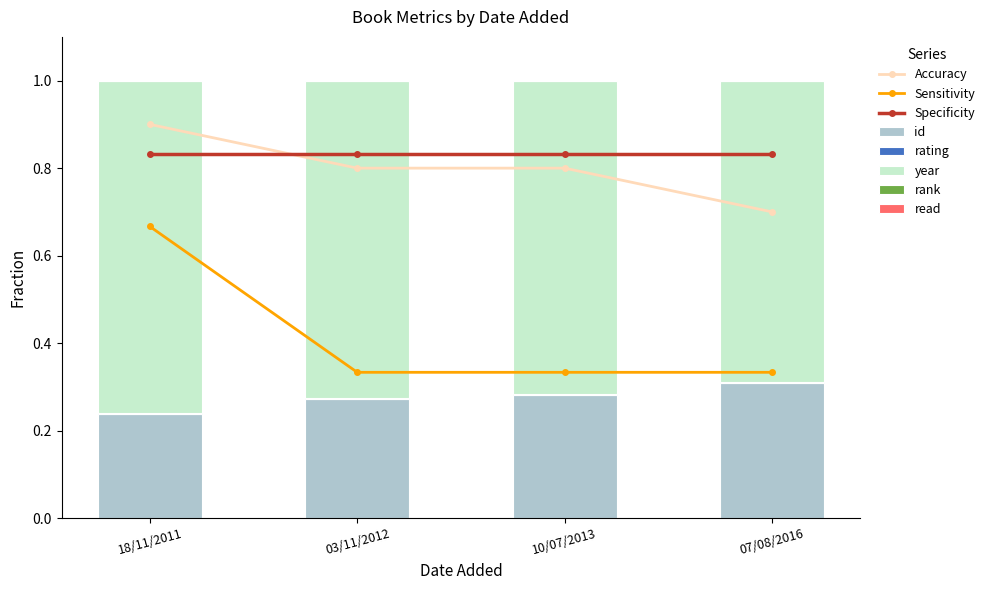

The value of id at 07/08/2016 is 0.4. True or false?

False